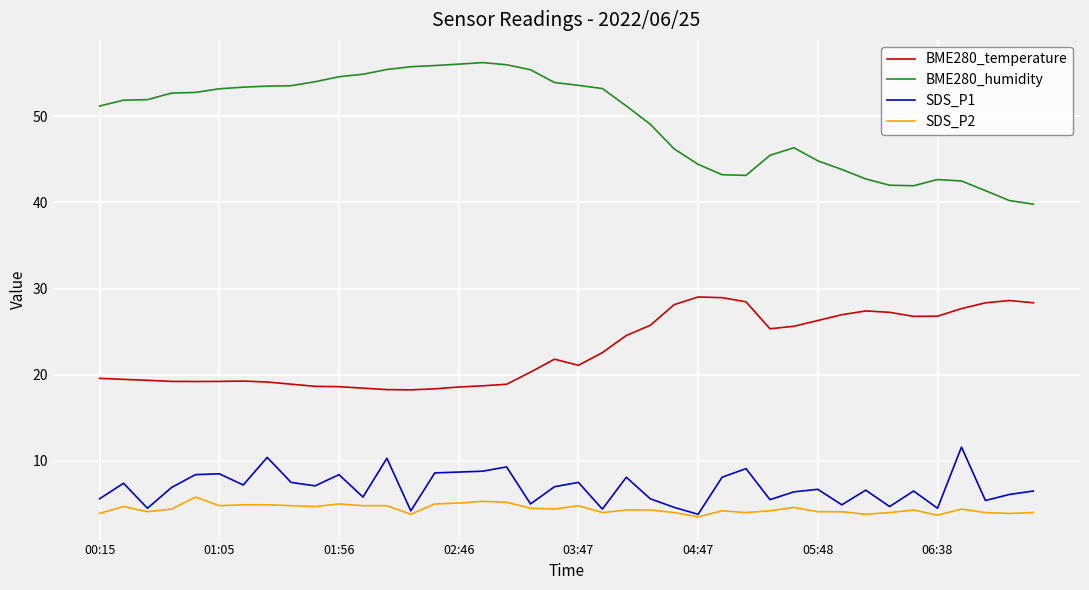

Does the chart display data point markers on the line(s)?

No